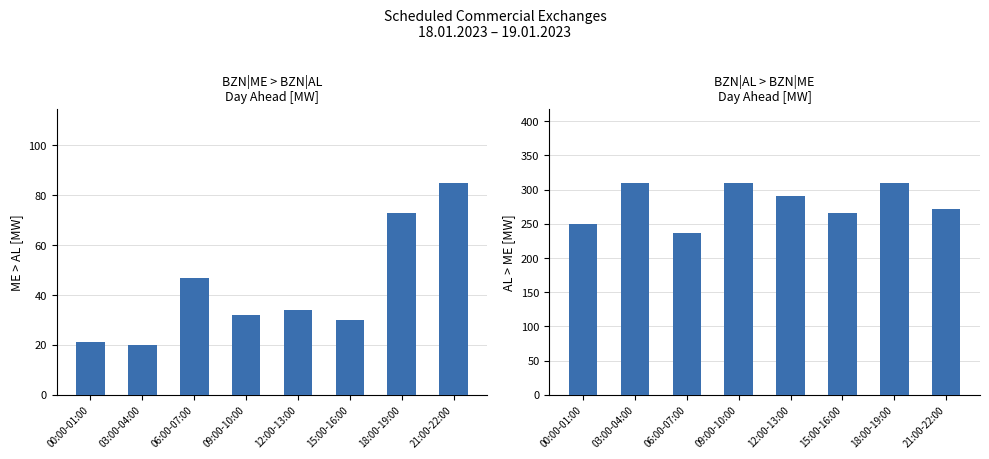

How many data points in BZN|ME > BZN|AL Day Ahead [MW] are above 34?

3